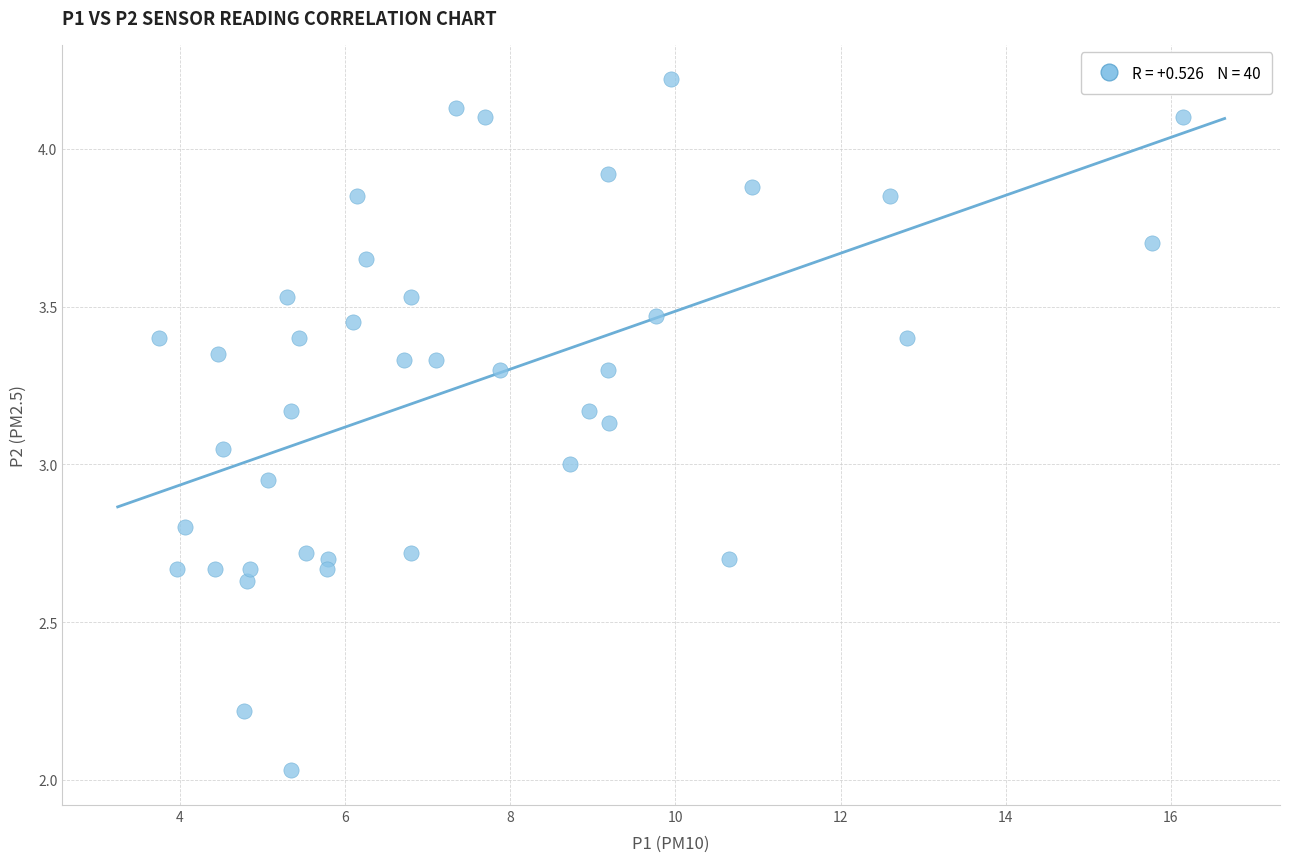

What is the range of Y values (max minus min)?

2.2